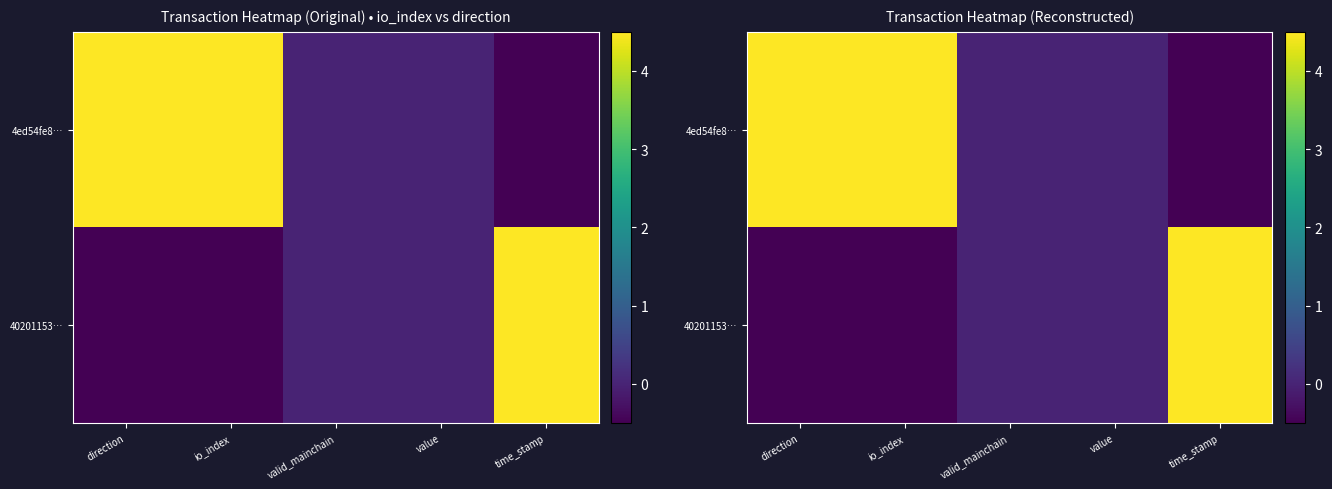

What is the total value across all series at direction?

4.0